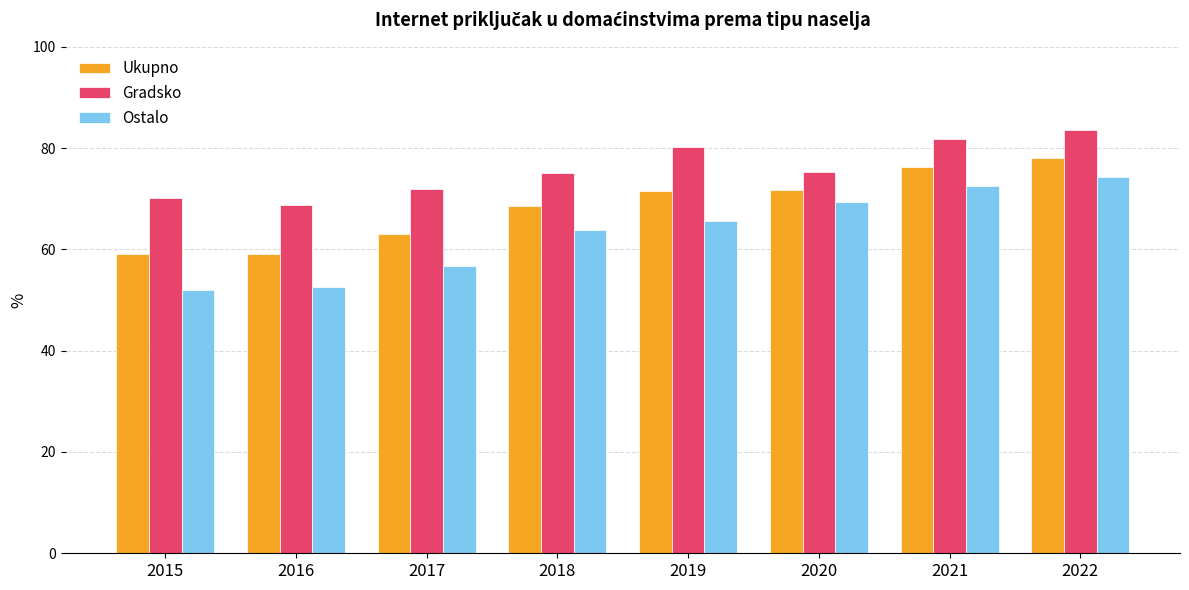

What is the sum of all Ostalo values?

507.0